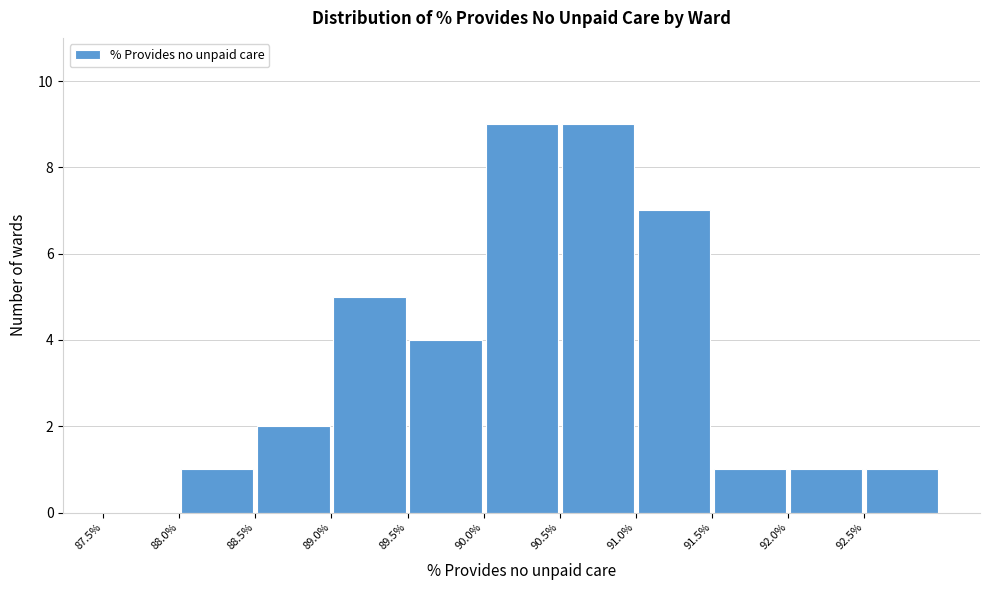

Reading left to right, list every bar in this chart as the range it spans on the x-axis followed by its height. The values are not printed on the chart, so give them approximately, as read against the axis.

87.5 to 88.0: 0
88.0 to 88.5: 1
88.5 to 89.0: 2
89.0 to 89.5: 5
89.5 to 90.0: 4
90.0 to 90.5: 9
90.5 to 91.0: 9
91.0 to 91.5: 7
91.5 to 92.0: 1
92.0 to 92.5: 1
92.5 to 93.0: 1